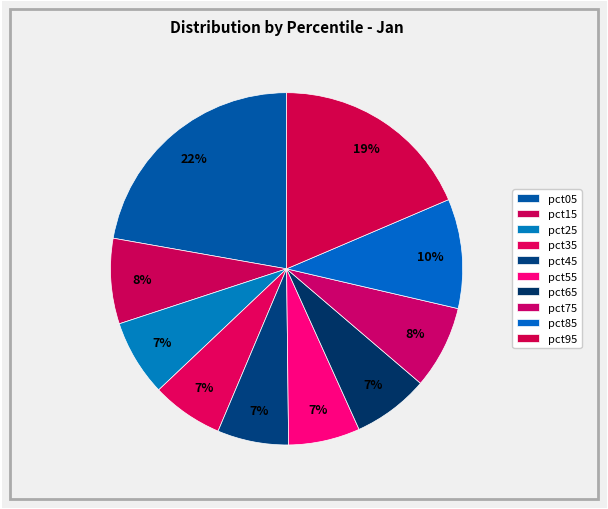

To the nearest percent, what is the combined percentage of pct65 and pct95?

26%